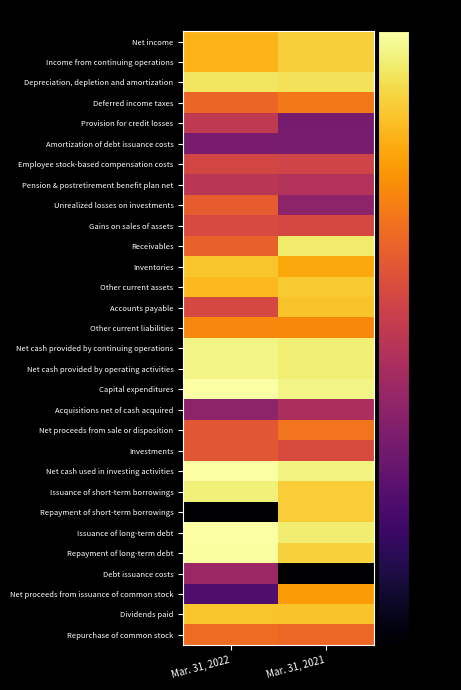

What is the difference between the highest and lowest values at Mar. 31, 2021?

77.4